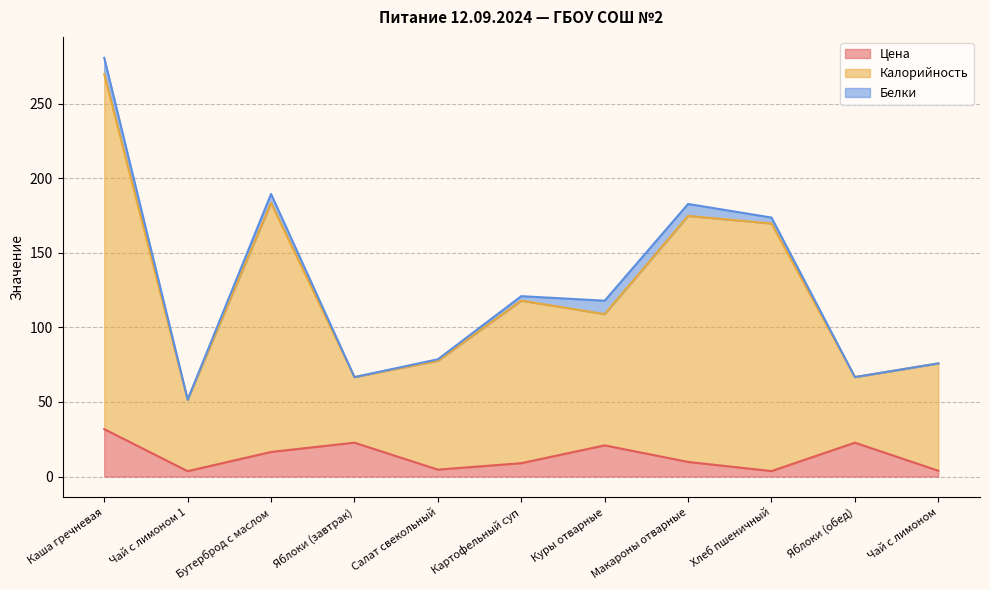

True or false: Цена has a value of 13.9 at Куры отварные.

False